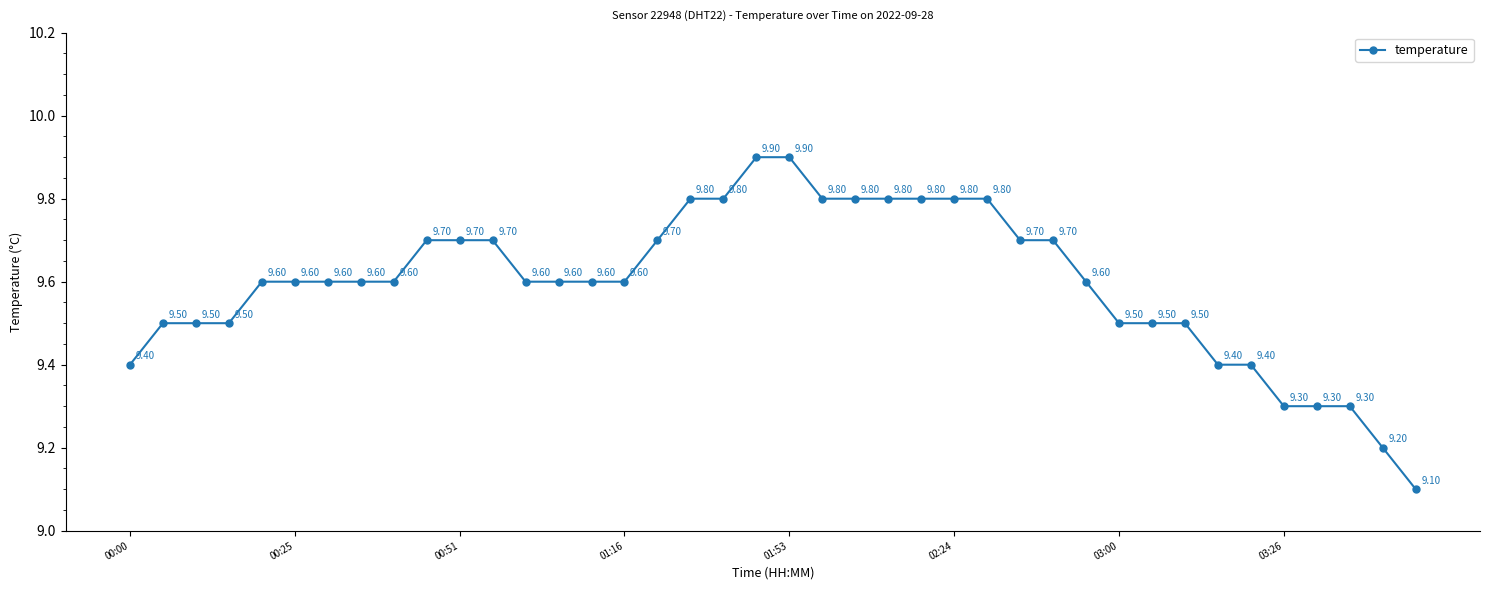

Reading right to left, transcribe all the data shown in this chart.

9.1	9.2	9.3	9.3	9.3	9.4	9.4	9.5	9.5	9.5	9.6	9.7	9.7	9.8	9.8	9.8	9.8	9.8	9.8	9.9	9.9	9.8	9.8	9.7	9.6	9.6	9.6	9.6	9.7	9.7	9.7	9.6	9.6	9.6	9.6	9.6	9.5	9.5	9.5	9.4